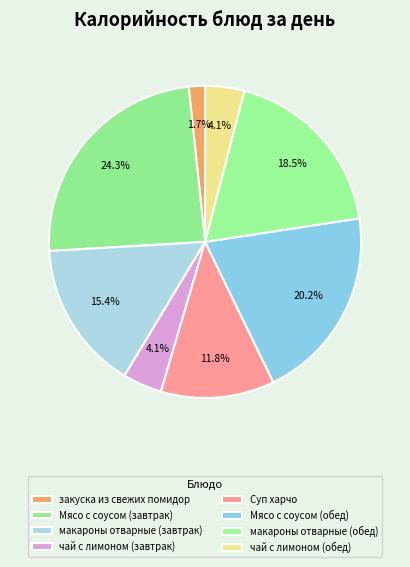

How many segments does this pie chart have?

8